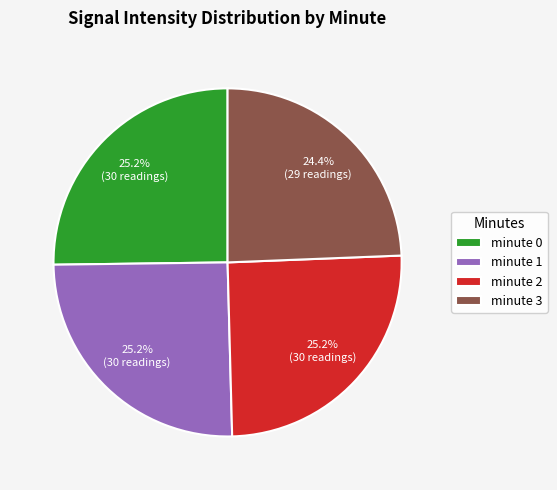

To the nearest percent, what is the average slice percentage?

25%